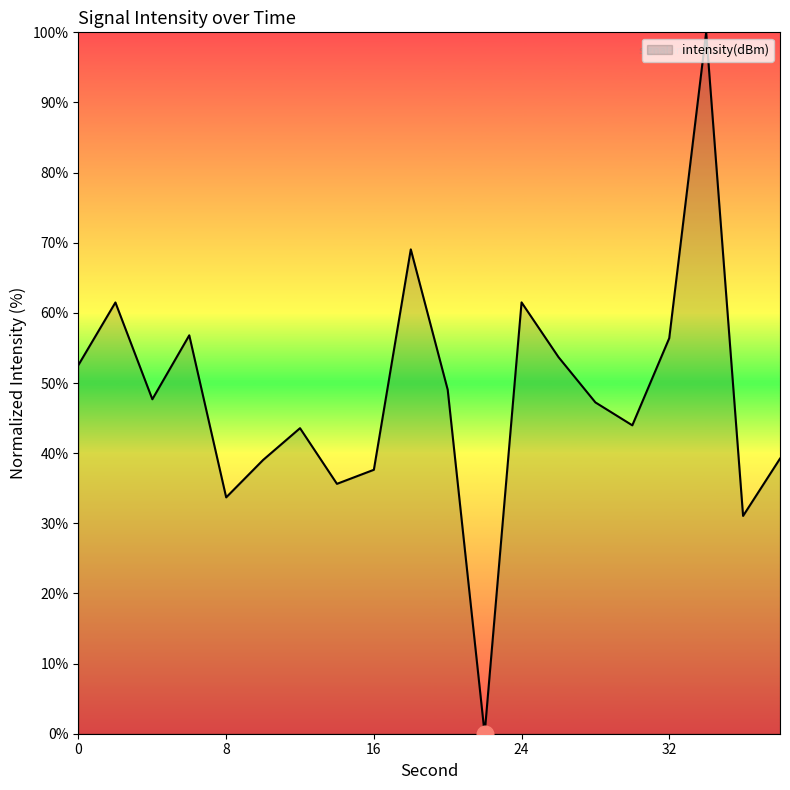

What is the maximum value shown in the chart?

100.0